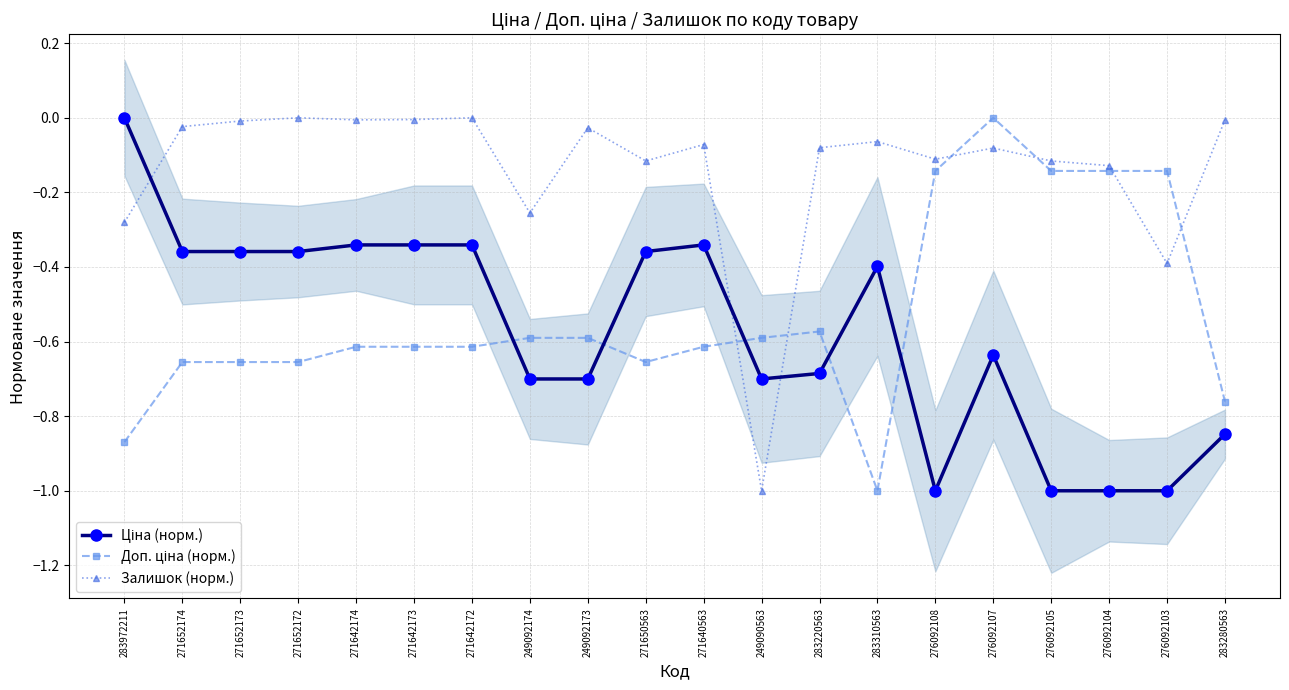

Reading left to right, extract all data points from this chart.

Ціна (норм.): -0.0	-0.4	-0.4	-0.4	-0.3	-0.3	-0.3	-0.7	-0.7	-0.4	-0.3	-0.7	-0.7	-0.4	-1.0	-0.6	-1.0	-1.0	-1.0	-0.8
Доп. ціна (норм.): -0.9	-0.7	-0.7	-0.7	-0.6	-0.6	-0.6	-0.6	-0.6	-0.7	-0.6	-0.6	-0.6	-1.0	-0.1	-0.0	-0.1	-0.1	-0.1	-0.8
Залишок (норм.): -0.3	-0.0	-0.0	-0.0	-0.0	-0.0	-0.0	-0.3	-0.0	-0.1	-0.1	-1.0	-0.1	-0.1	-0.1	-0.1	-0.1	-0.1	-0.4	-0.0